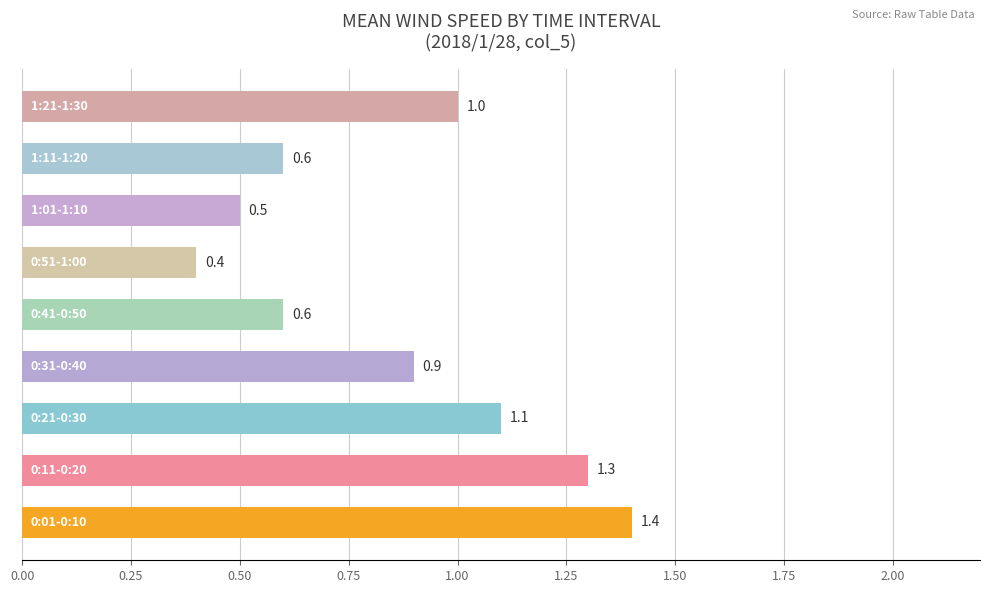

What is the maximum value shown in the chart?

1.4